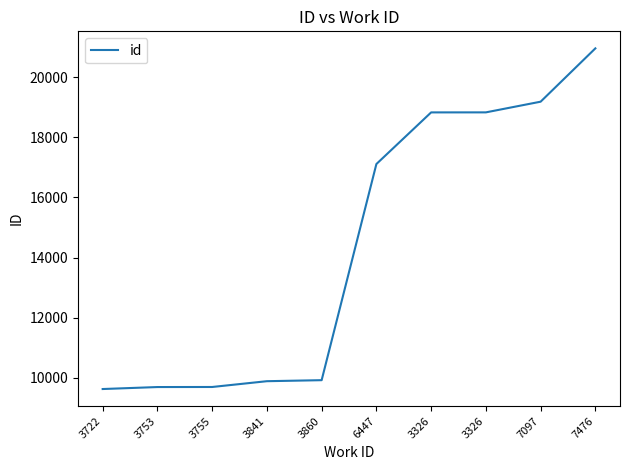

True or false: the data shows 20970 at 7476.

True